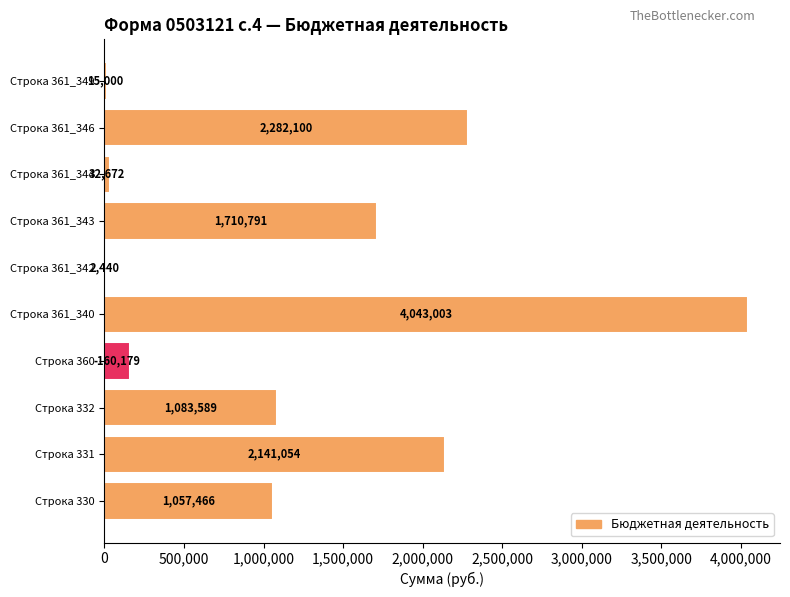

What is the sum of all values?

12528293.5